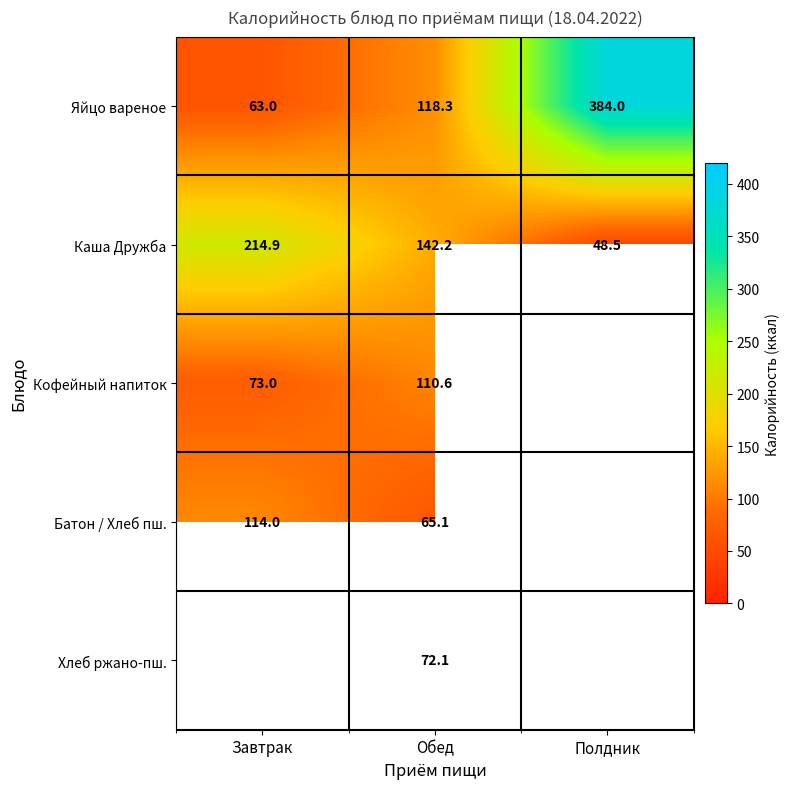

What is the difference between the highest and lowest values at Обед?

77.1